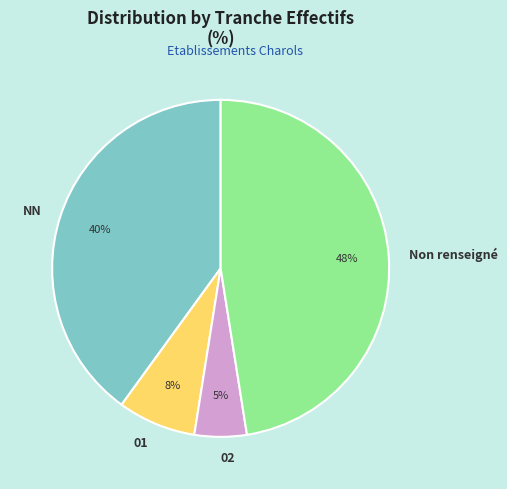

Is it true that 01 is 1% of the pie?

False